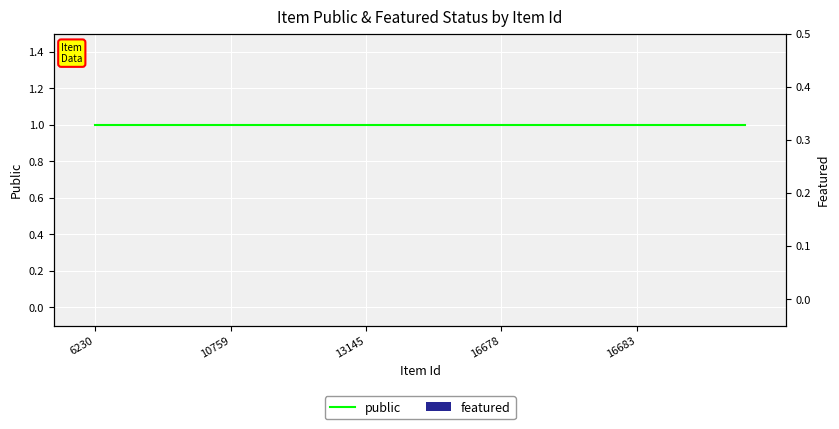

List the series in order of their peak value, highest first.

public, featured